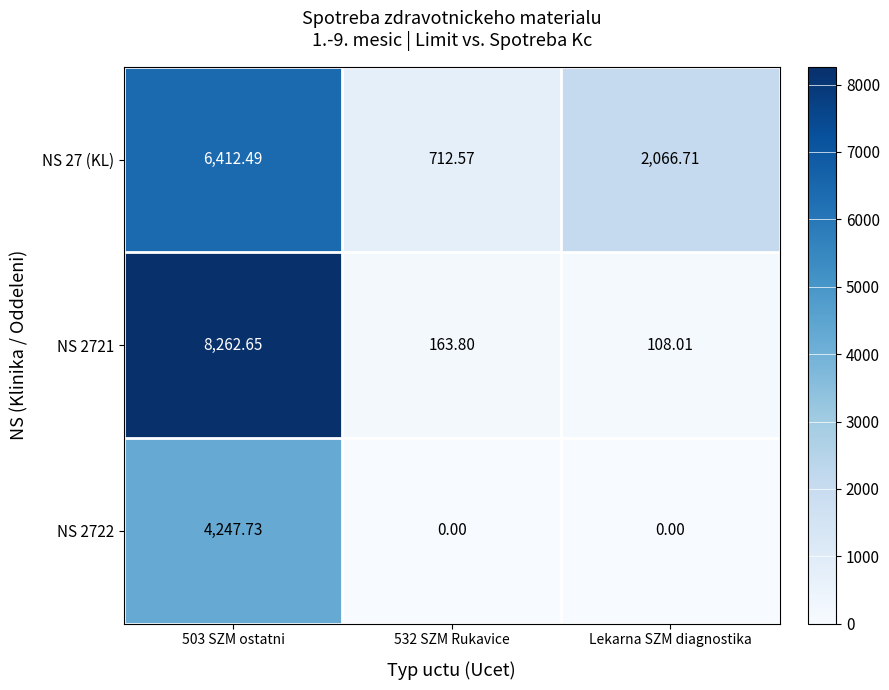

List the series in order of their peak value, highest first.

NS 2721, NS 27 (KL), NS 2722